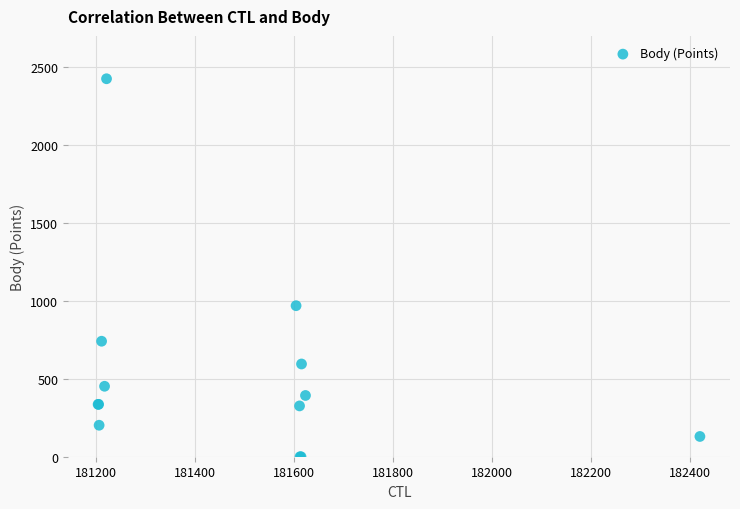

What Y value in the scatter plot is closest to 1212?

969